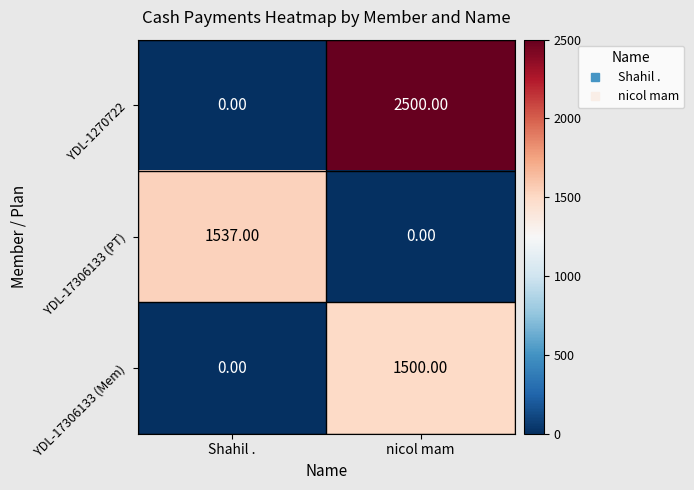

Rank the series by their maximum value, from highest to lowest.

YDL-1270722, YDL-17306133 (PT), YDL-17306133 (Mem)